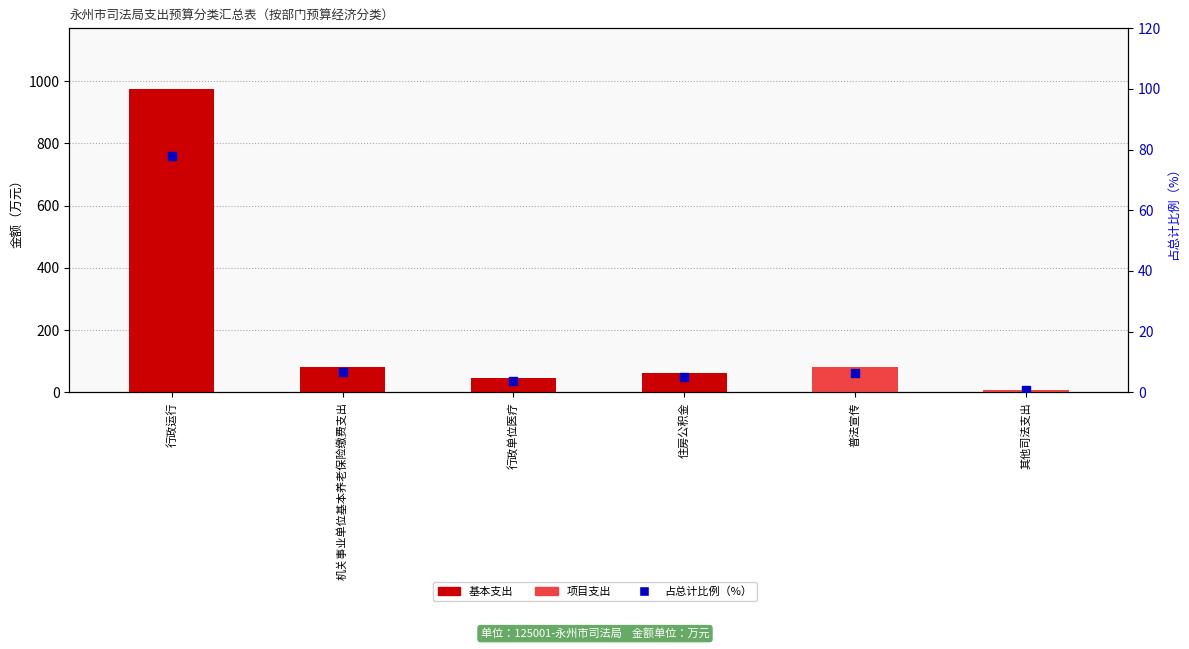

Which series reaches the minimum Y coordinate?

基本支出